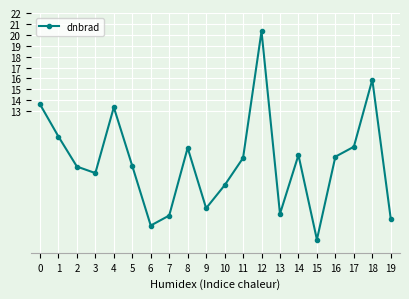

What is the difference between the maximum and minimum values?

19.1